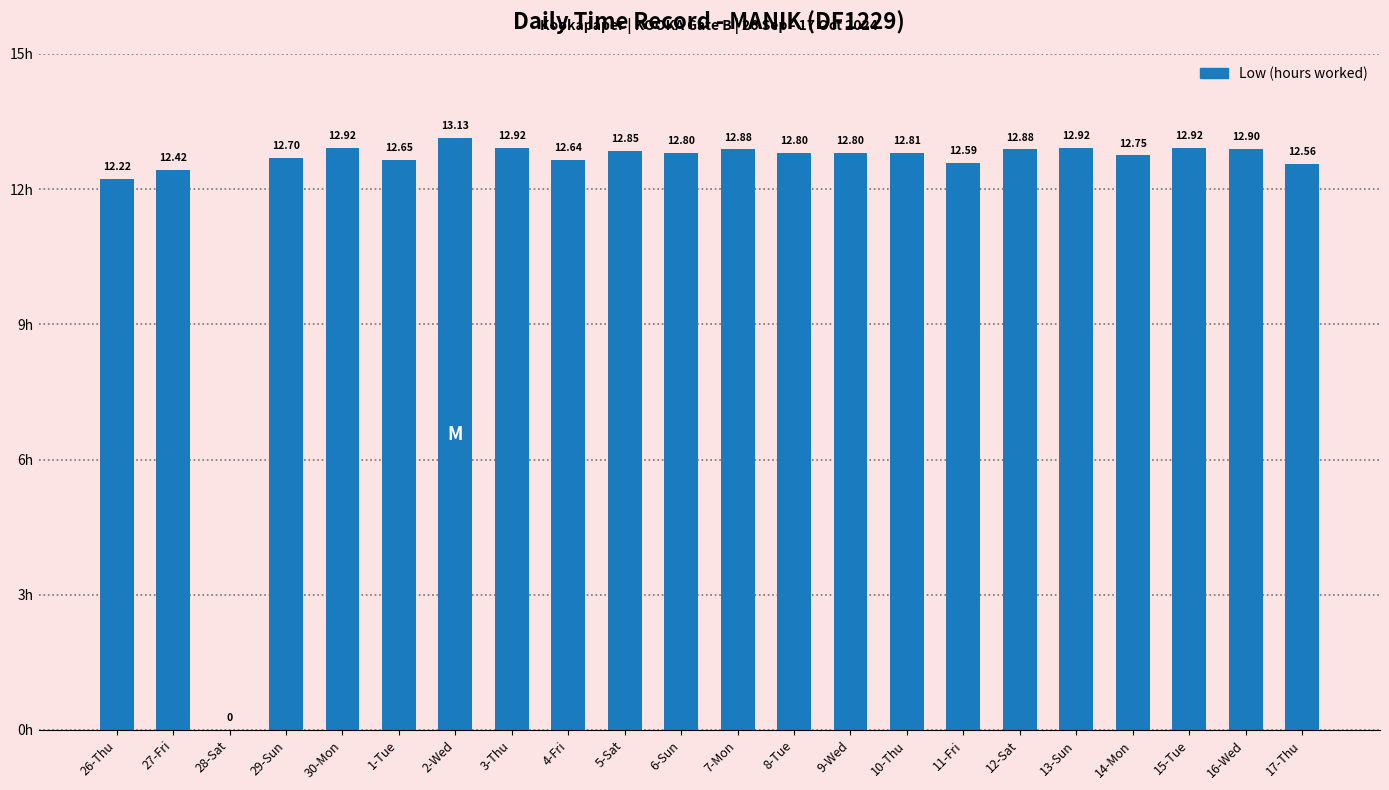

What is the change in value from 4-Fri to 10-Thu?

+0.2